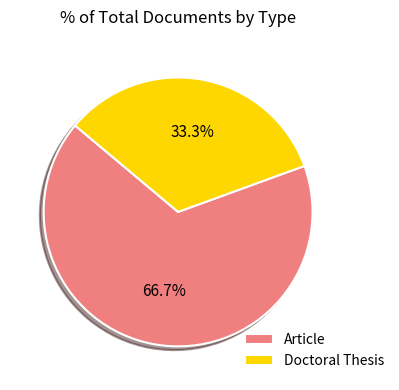

What is the smallest slice in the pie chart?

Doctoral Thesis